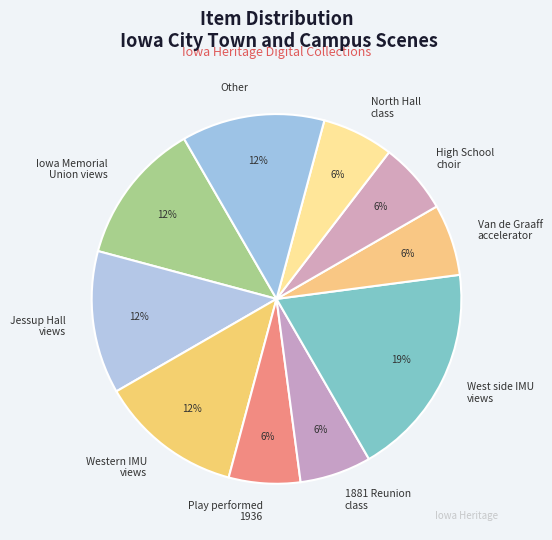

Which has a higher value, Western IMU views or West side IMU views?

West side IMU views